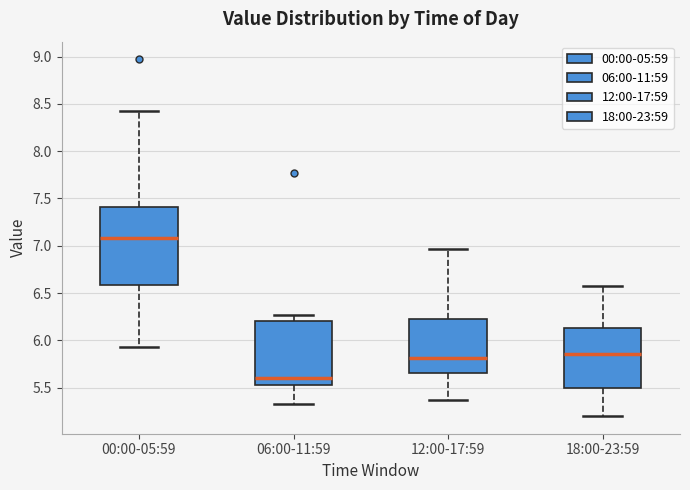

Which box's median line is the highest?

00:00-05:59